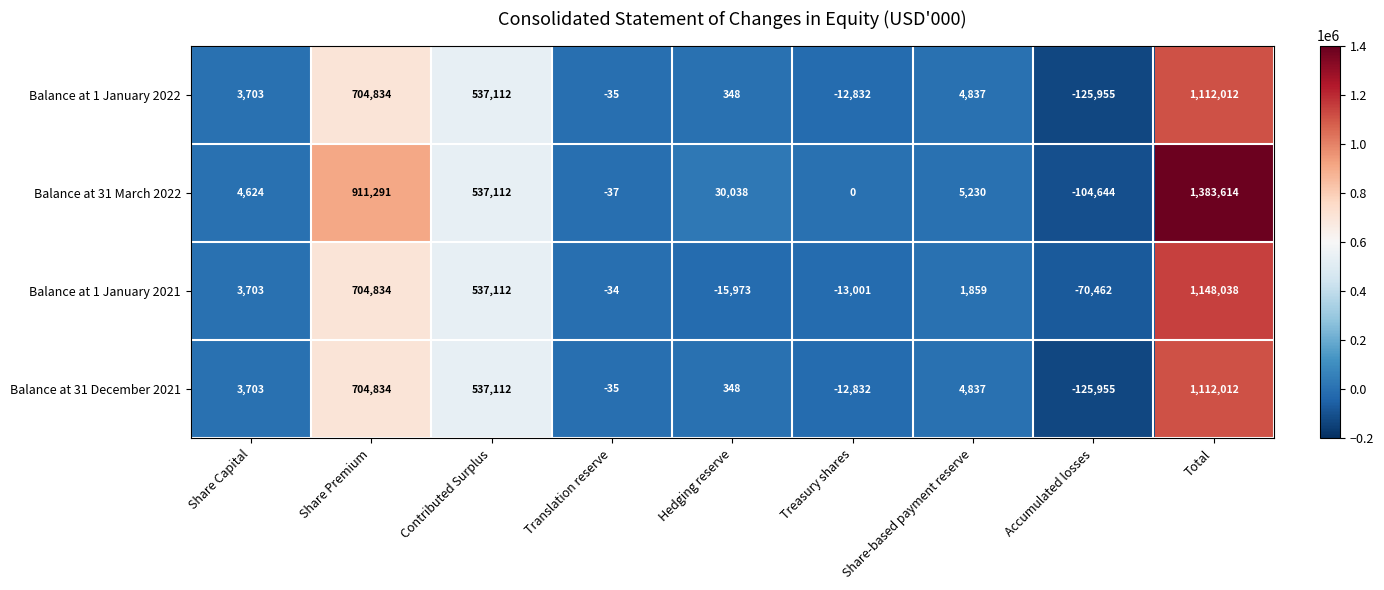

The Balance at 1 January 2022 series shows -212232 at Accumulated losses. True or false?

False